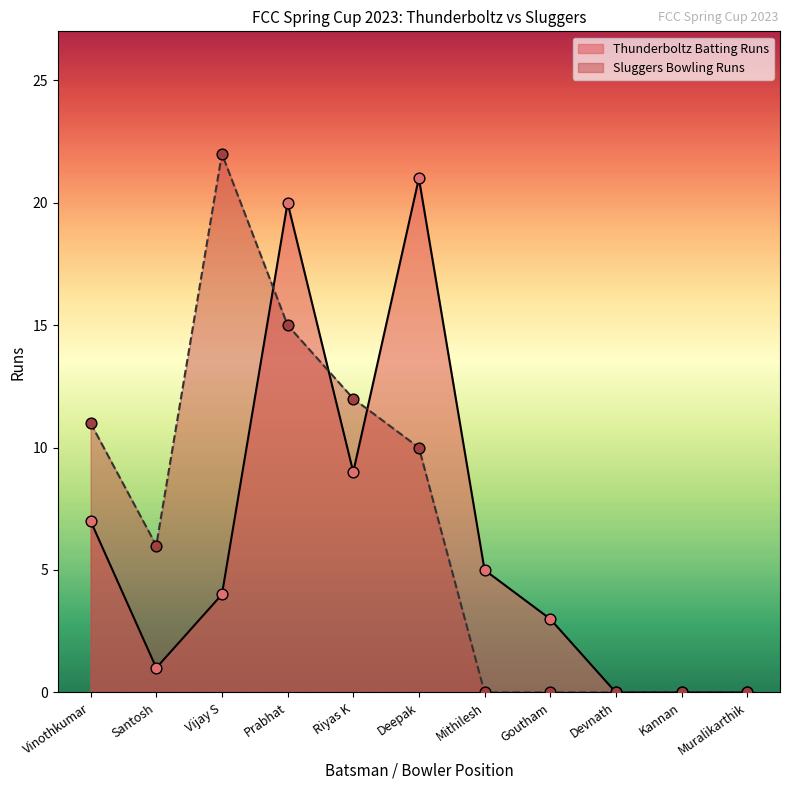

Which series has the largest total across all categories?

Sluggers Bowling Runs